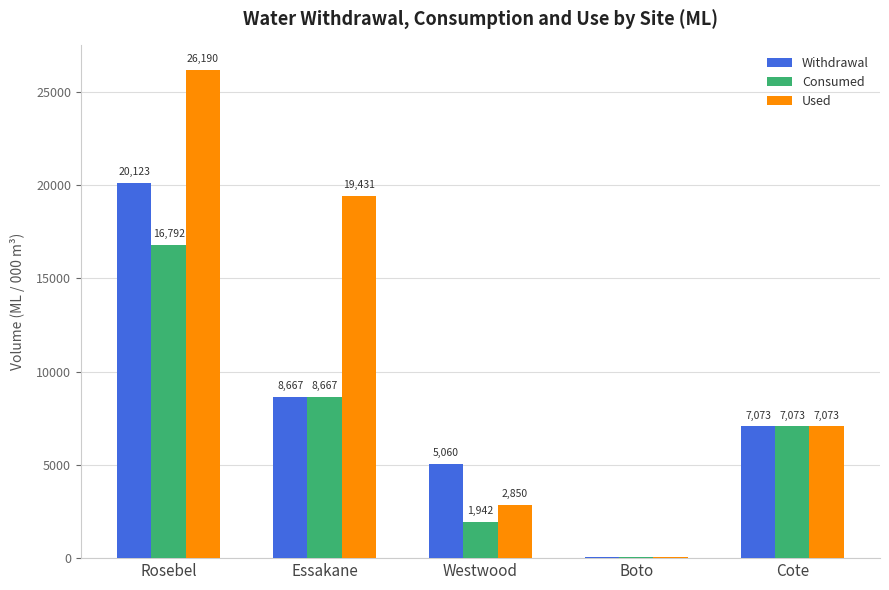

The Withdrawal series shows 5059.6 at Westwood. True or false?

True